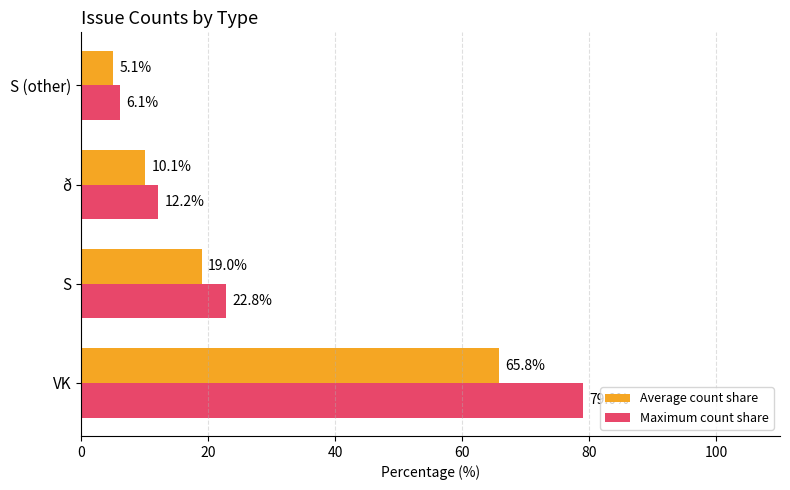

List the labels in order of Maximum count share value, smallest first.

S (other), ð, S, VK